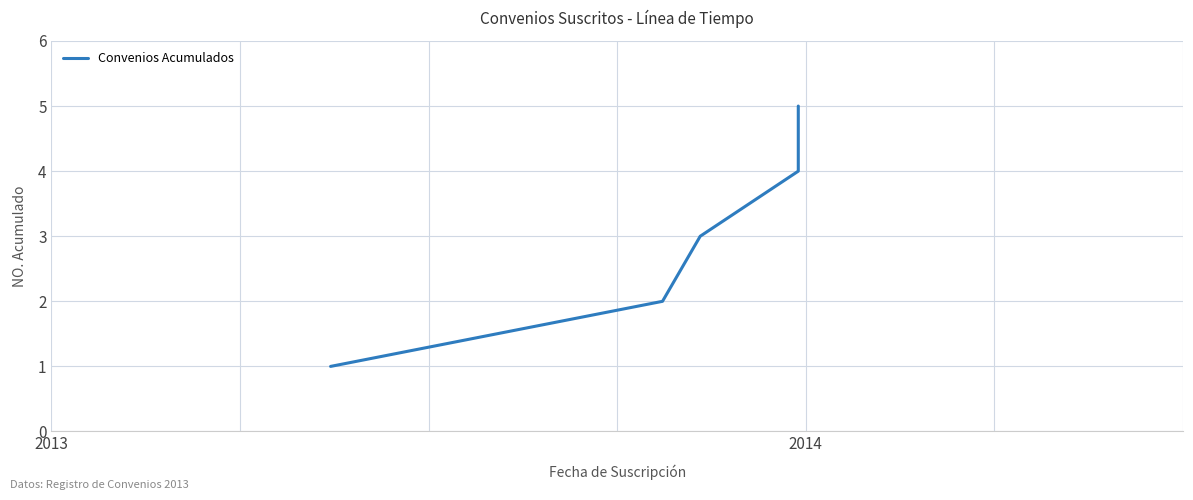

What is the label of the 4th point from the right?

2014